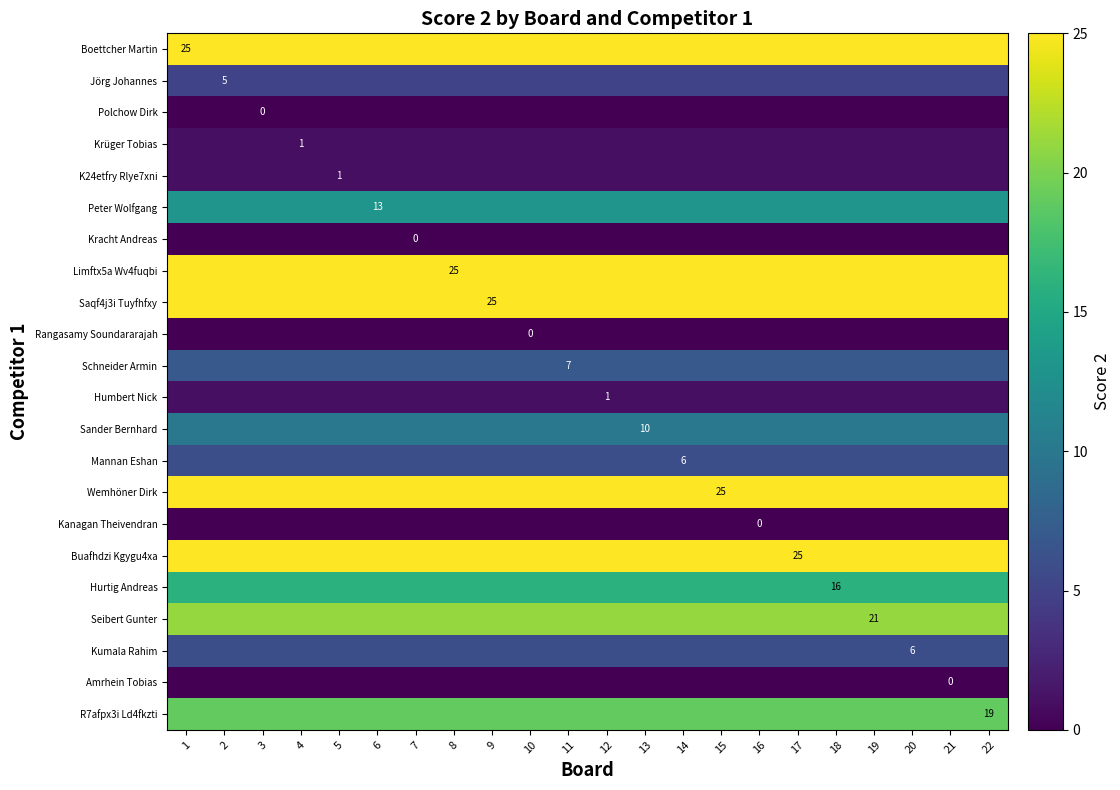

What is the total value across all series at 10?

231